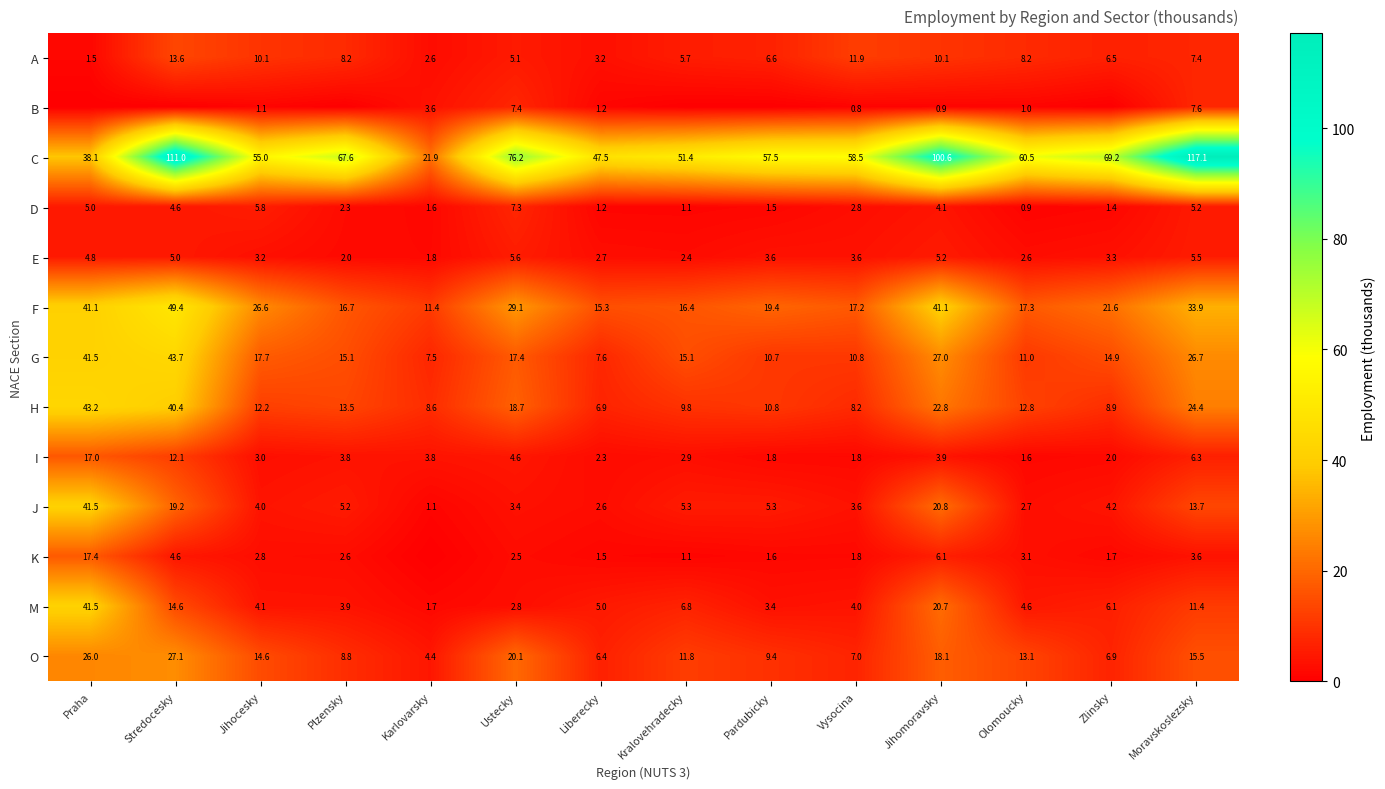

Is the value of F at Zlinsky greater than the value of I at Plzensky?

Yes